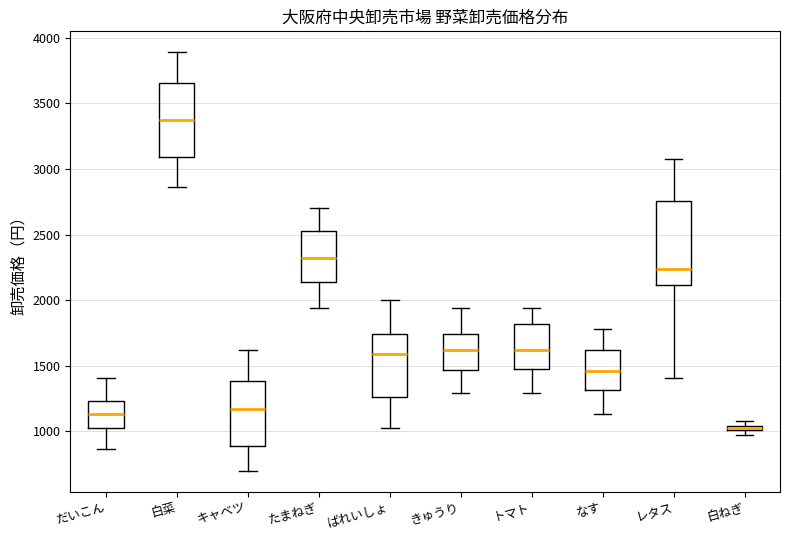

Which box has the lowest median line?

白ねぎ